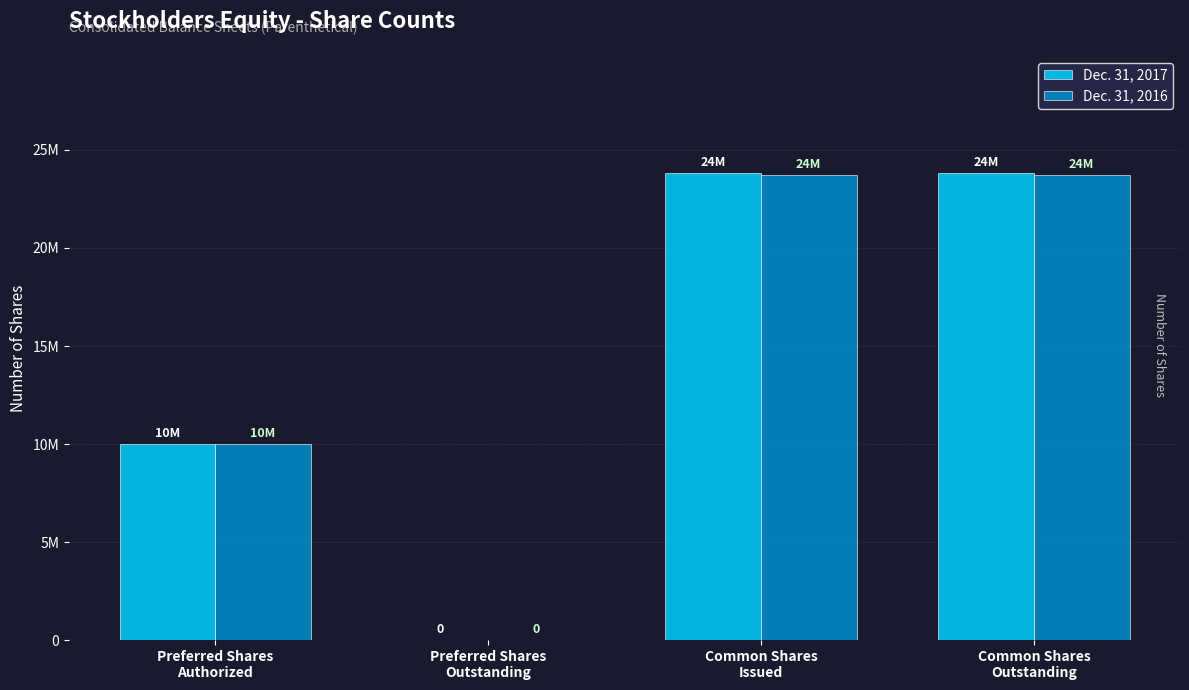

Which series has the widest spread of values?

Dec. 31, 2017